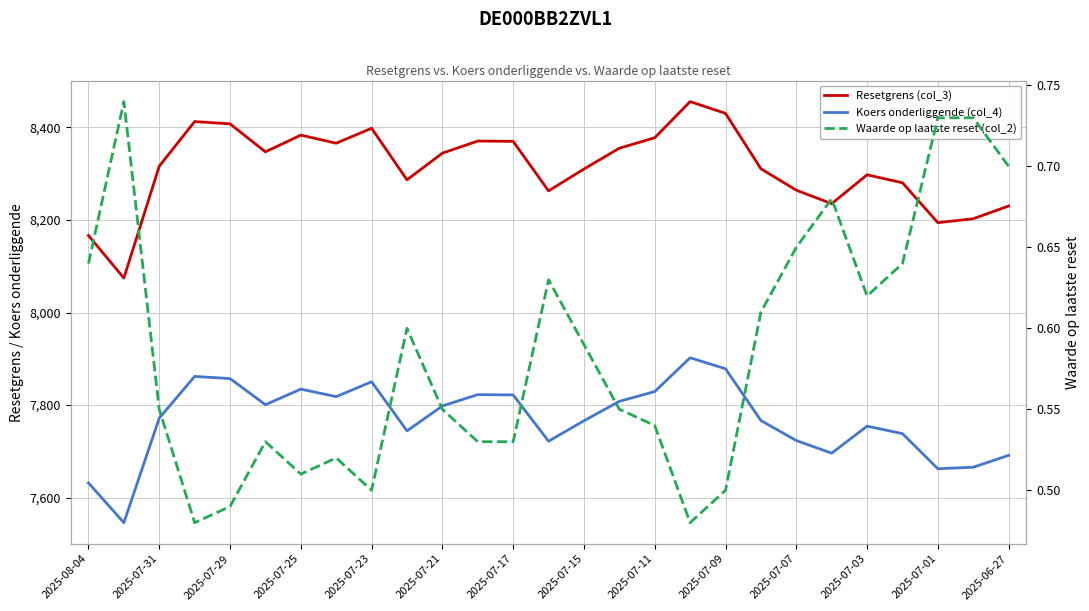

True or false: Koers onderliggende (col_4) has more than 2 points higher than both neighbors.

True